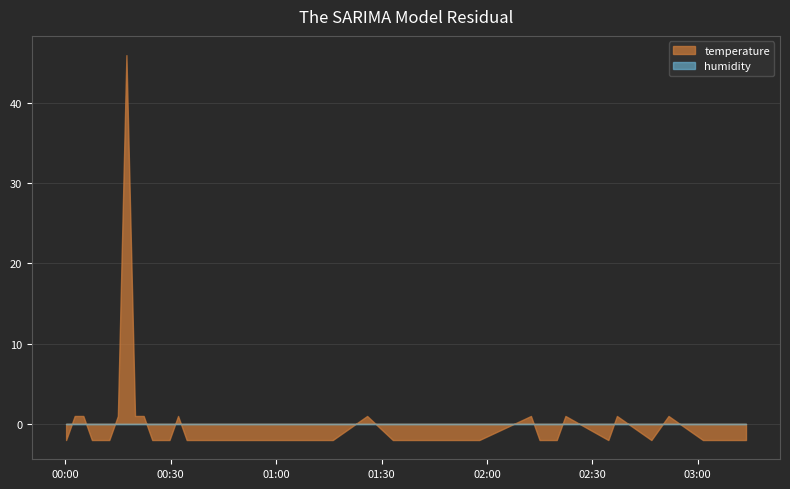

Which series has the largest range (max minus min)?

temperature